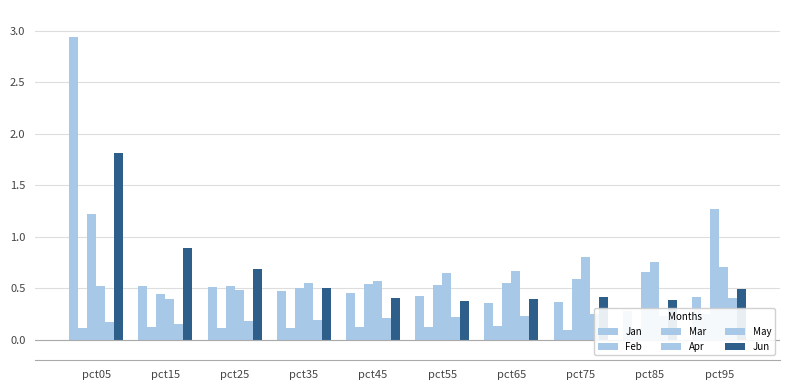

List the labels in order of May value, smallest first.

pct15, pct05, pct25, pct35, pct45, pct55, pct85, pct65, pct75, pct95